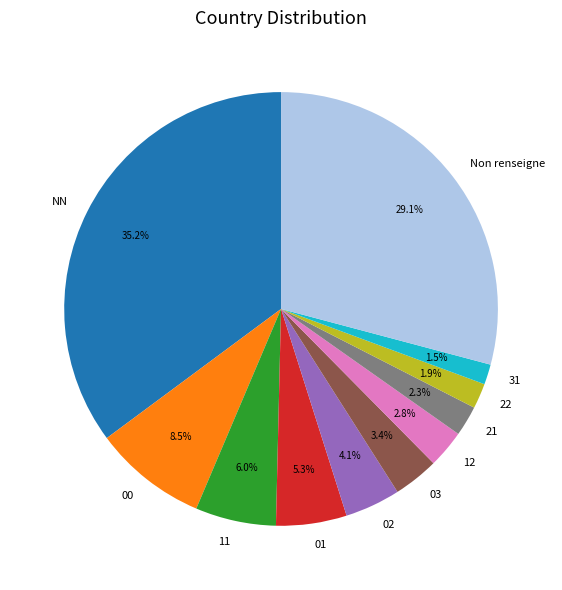

To the nearest percent, what is the average slice percentage?

9%